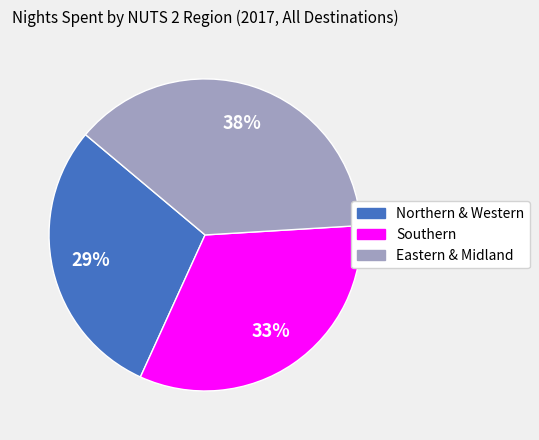

To the nearest percent, what is the combined percentage of Northern & Western and Eastern & Midland?

67%